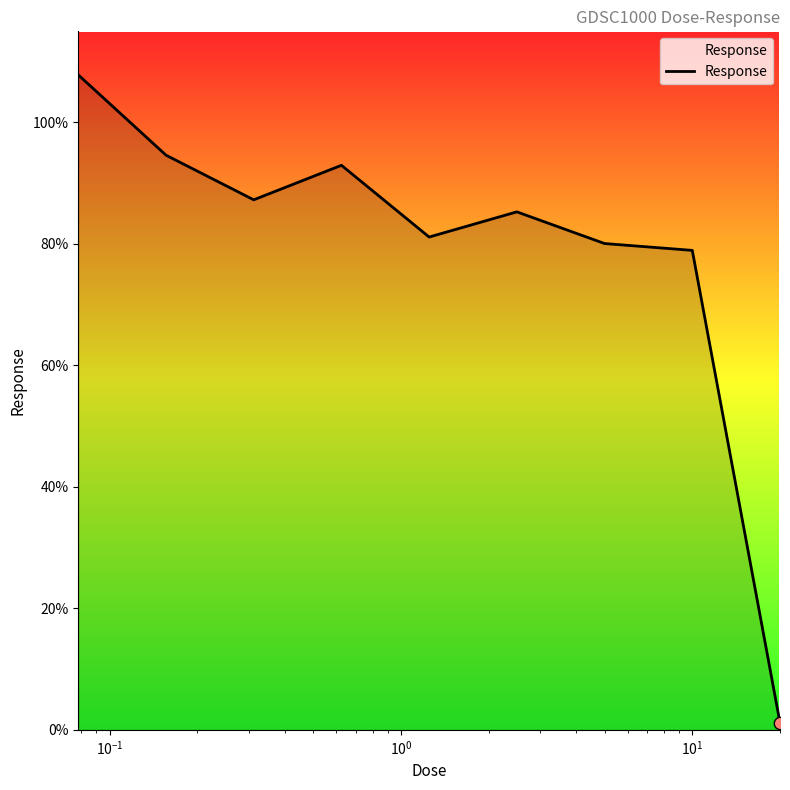

What is the difference between the maximum and minimum values?

106.7